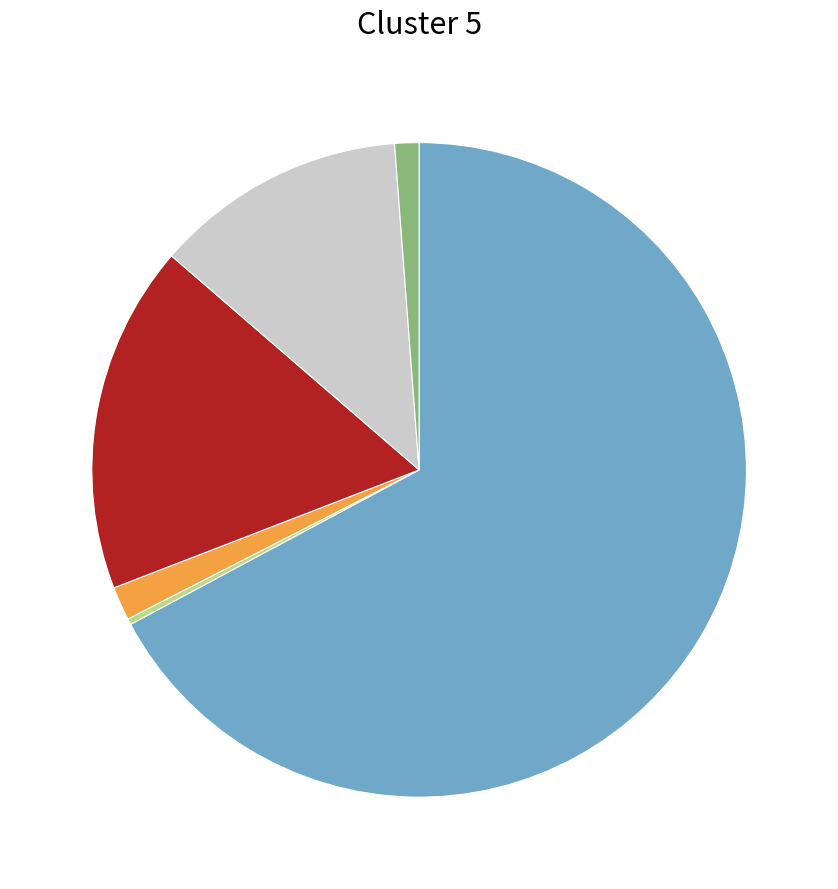

Is there a majority slice in this chart?

Yes